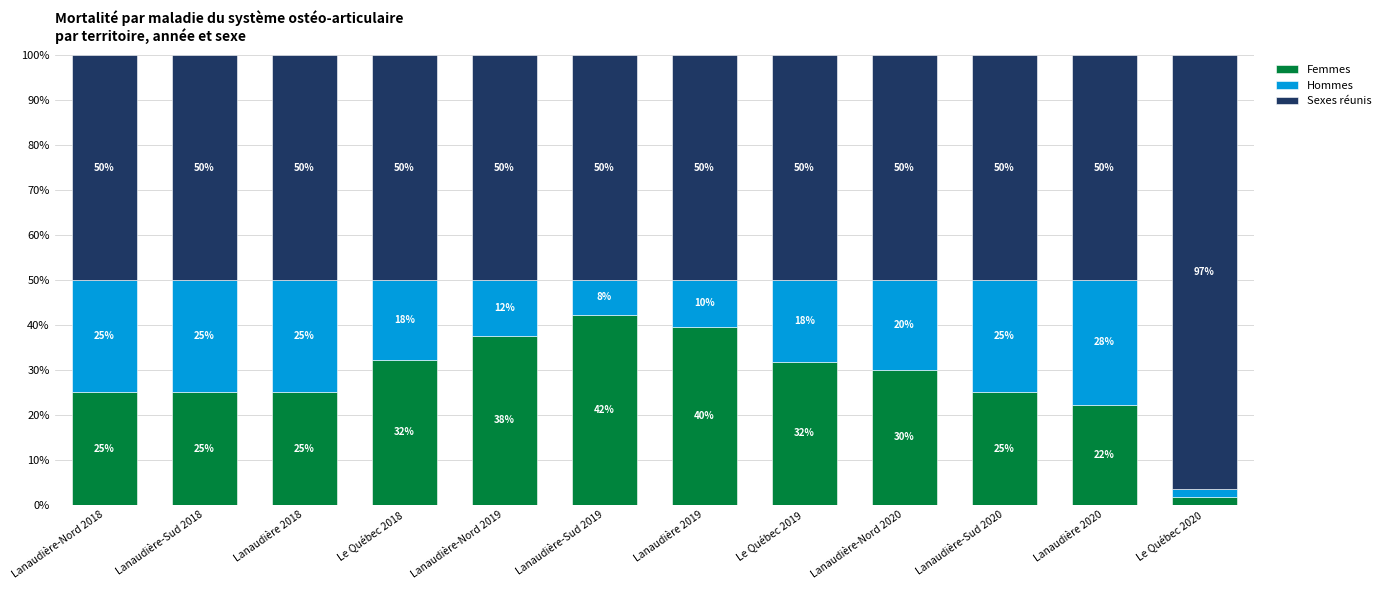

What is the approximate value of Femmes at Lanaudière-Nord 2018?

25.0